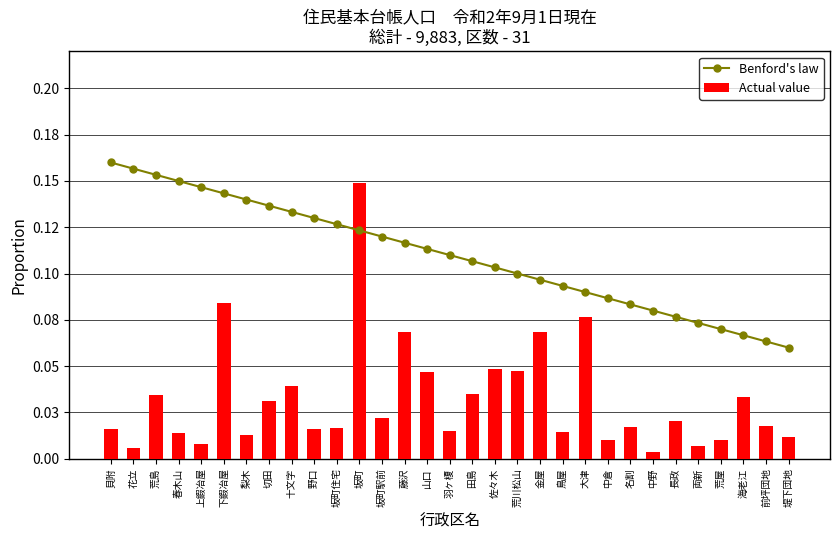

What is the difference between the second highest and second lowest values in the Actual value series?

0.1